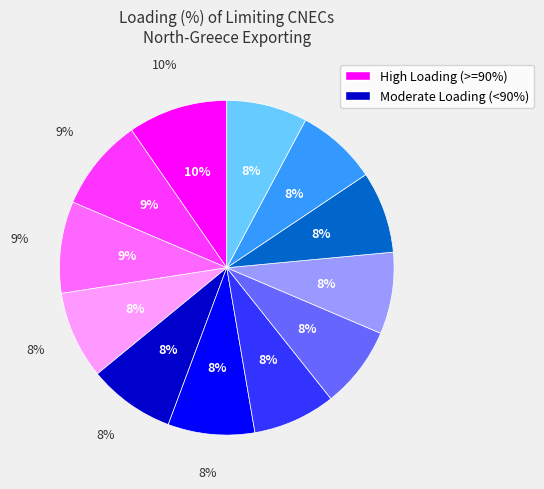

Is it true that N-1 OHL 400 kV Kosovo B-Urosevac is 8% of the pie?

True